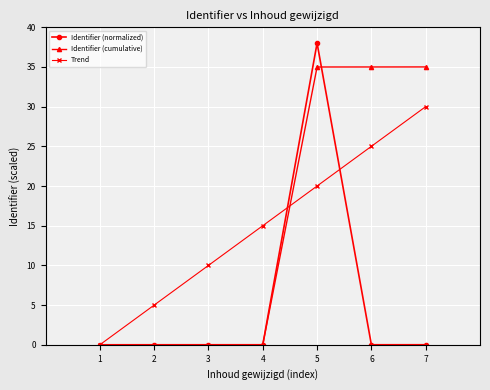

Which series changed the most between 4 and 6?

Identifier (cumulative)